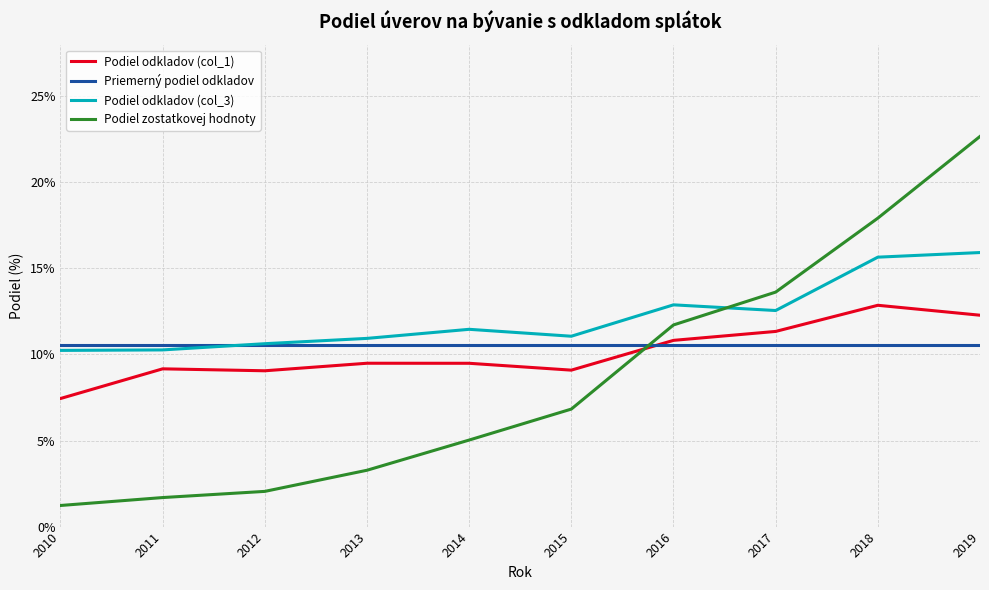

Is the value of Podiel odkladov (col_1) at 2018 greater than the value of Podiel odkladov (col_3) at 2014?

Yes